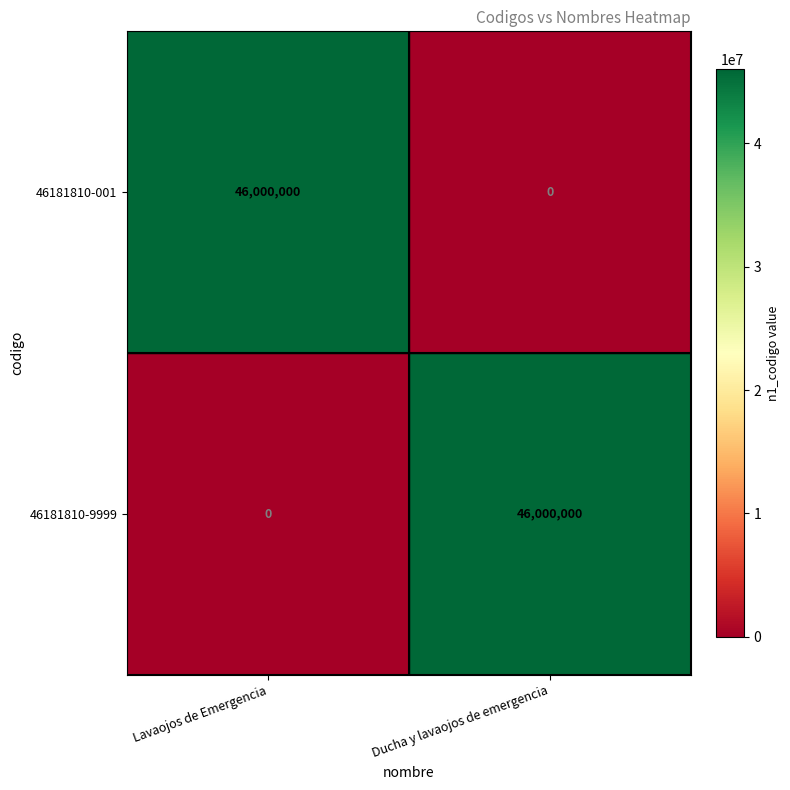

How many categories are shown in the chart?

2